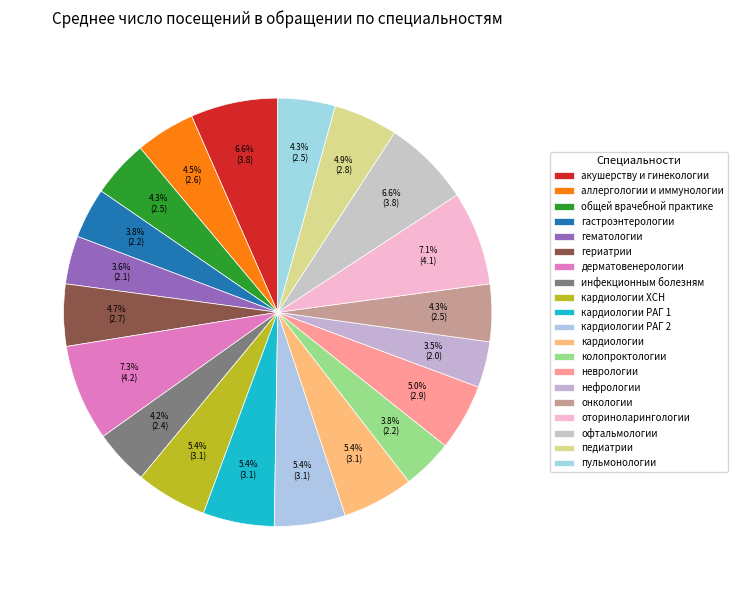

What is the total percentage of кардиологии РАГ 1 and нефрологии?

8.8%